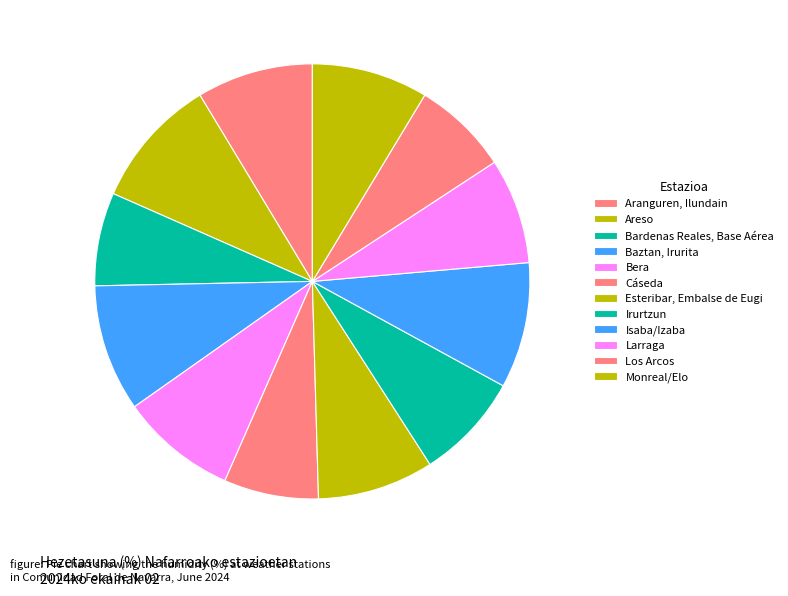

How many slices are in this pie chart?

12